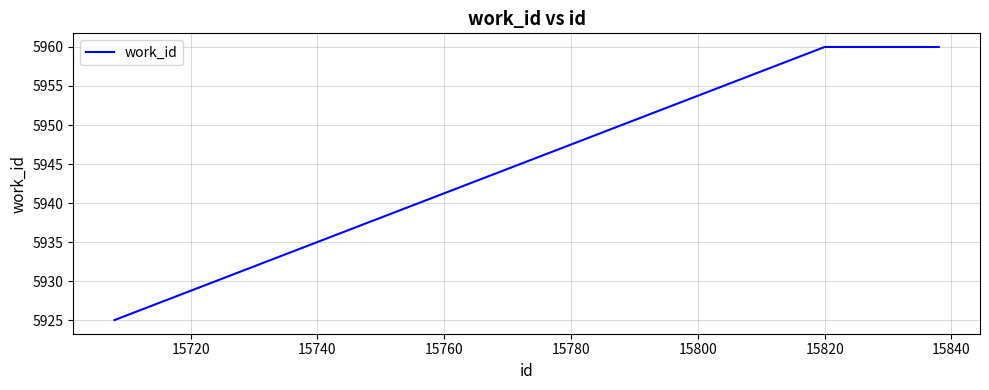

Reading right to left, list all the values displayed in this chart.

5960	5960	5925